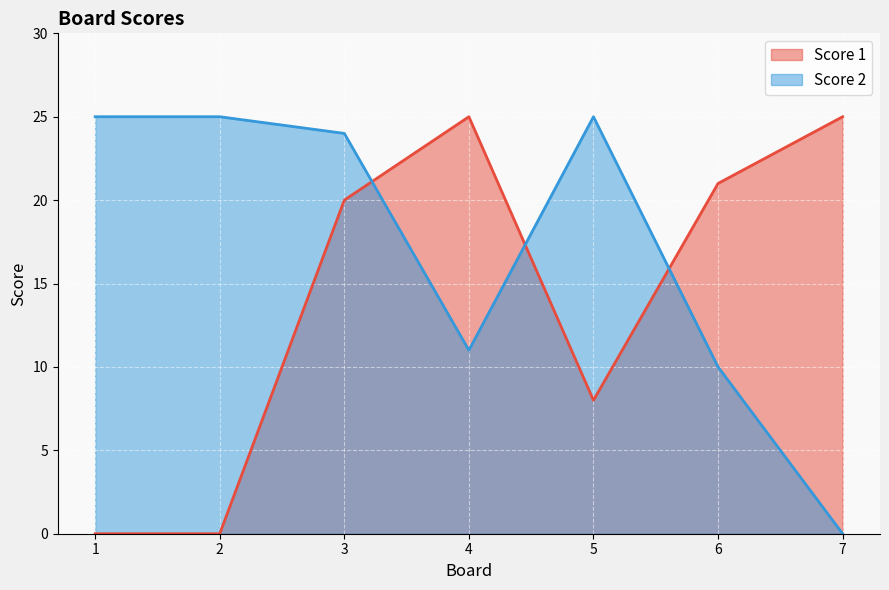

What is the spread (max minus min) of values at 2?

25